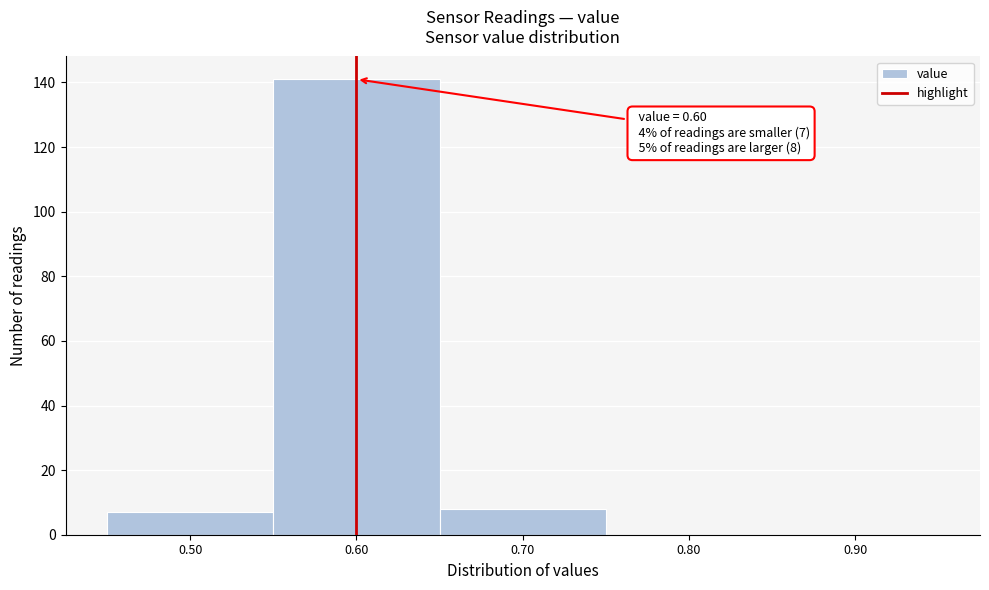

Over which range of the x-axis is the bar tallest?

0.55 to 0.65